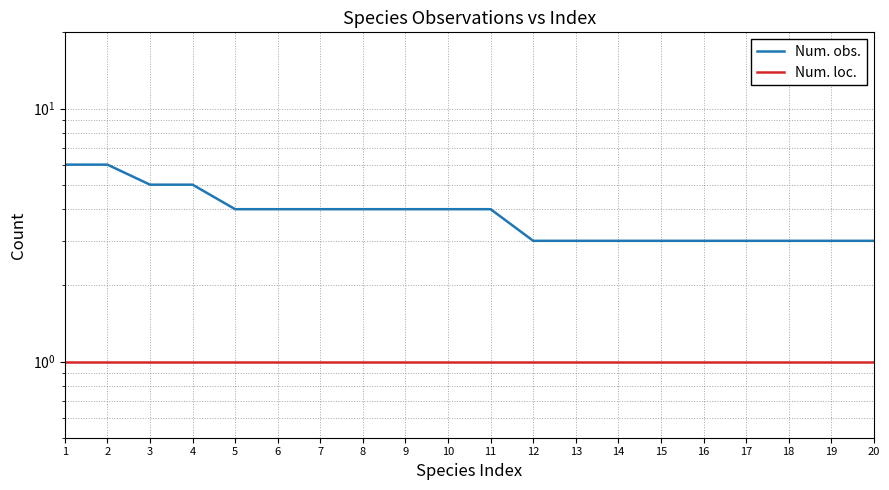

Does the chart have visible grid lines?

Yes